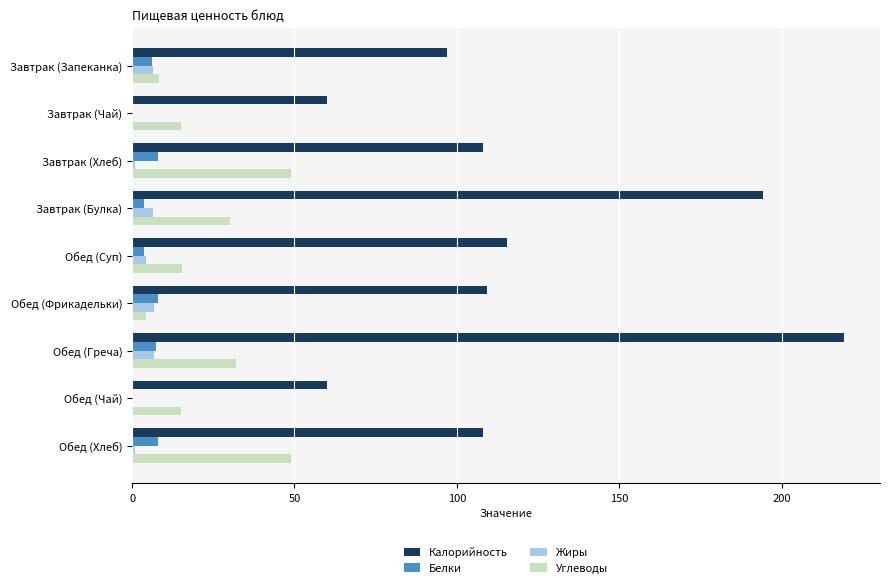

At which category does the chart reach its peak across all series?

Обед (Греча)